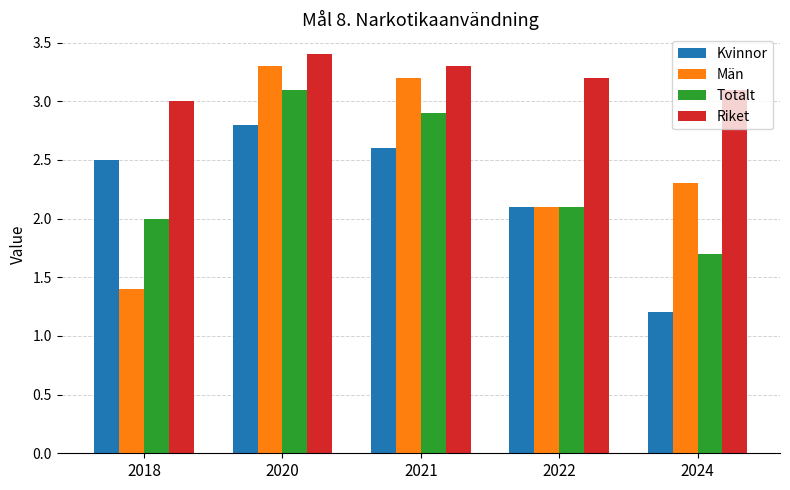

At which category is the sum across all series the highest?

2020